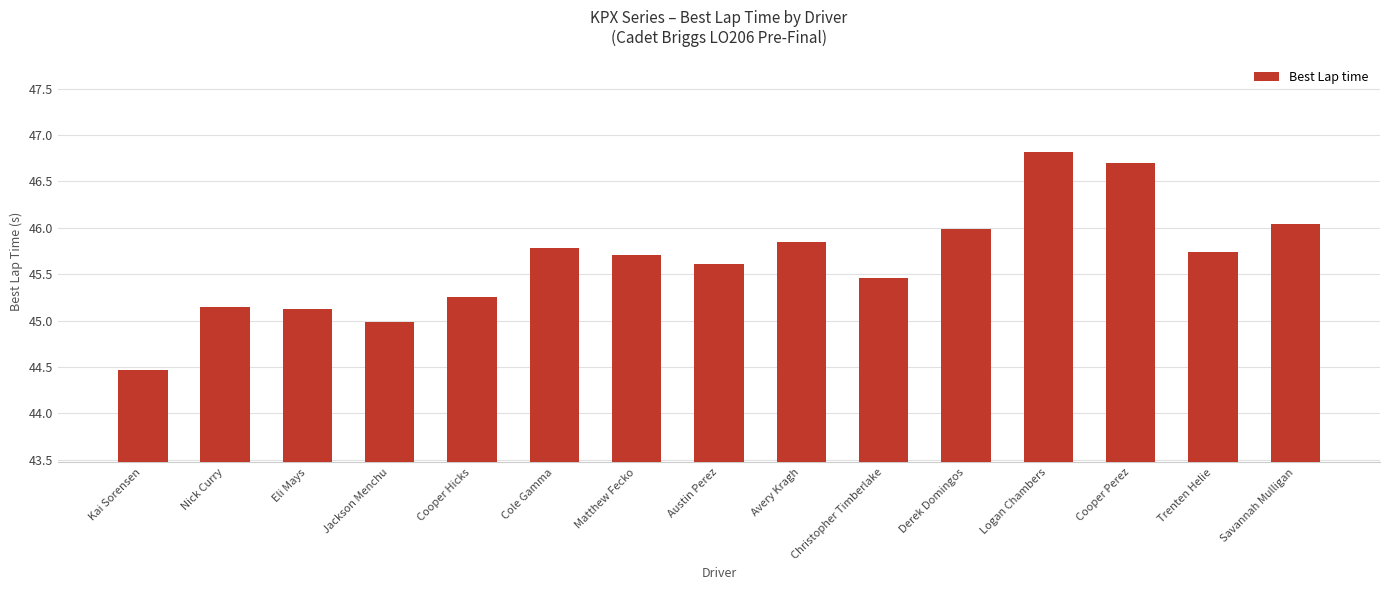

What is the difference between the maximum and minimum values?

2.3